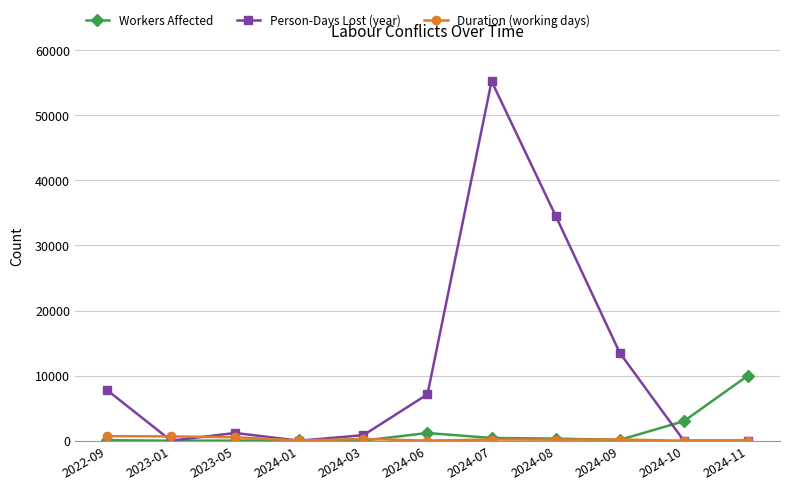

What is the label of the 4th point from the right?

2024-08